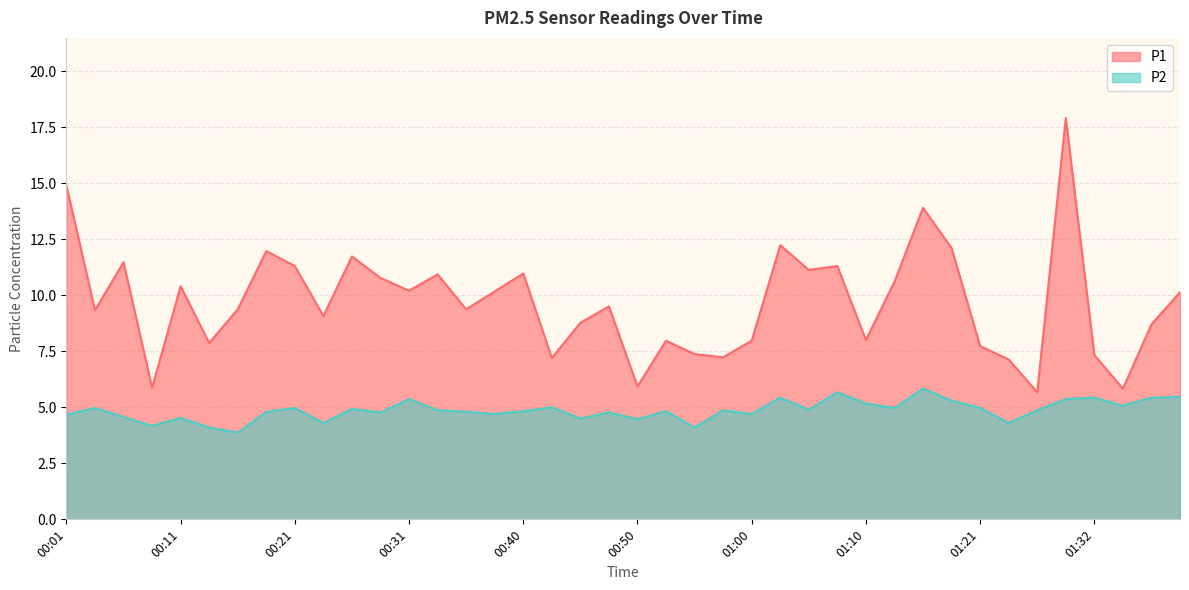

Which has a higher value, 00:33 or 01:13?

00:33